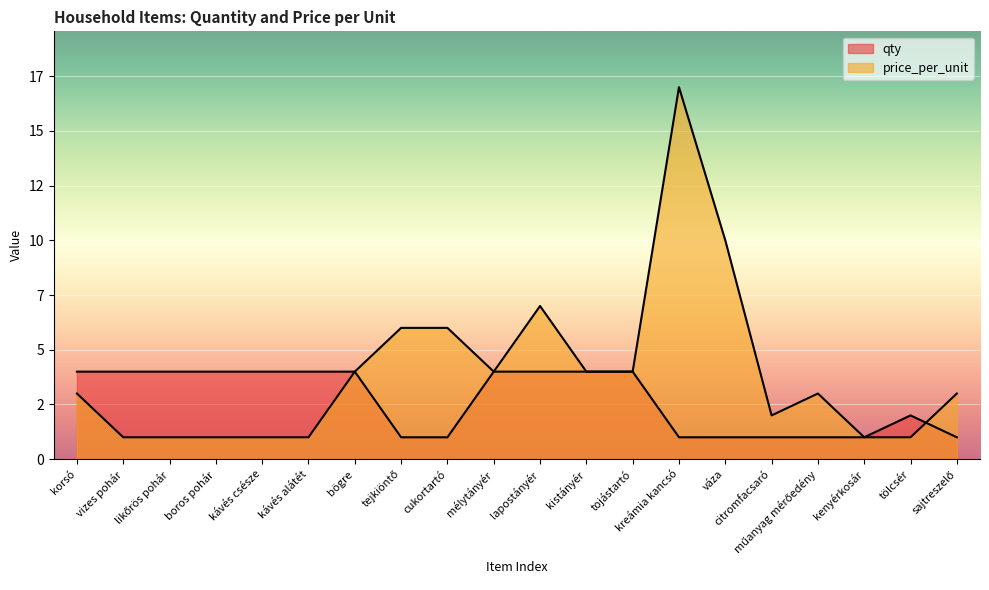

Reading left to right, list all the values displayed in this chart.

qty: 4	4	4	4	4	4	4	1	1	4	4	4	4	1	1	1	1	1	2	1
price_per_unit: 3	1	1	1	1	1	4	6	6	4	7	4	4	17	10	2	3	1	1	3